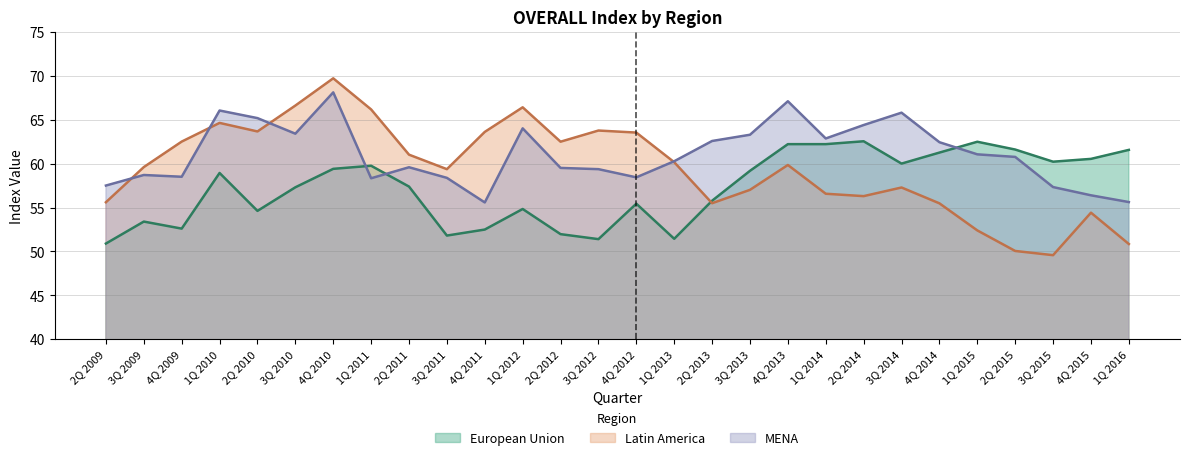

What are all the series names shown in the legend?

European Union, Latin America, MENA